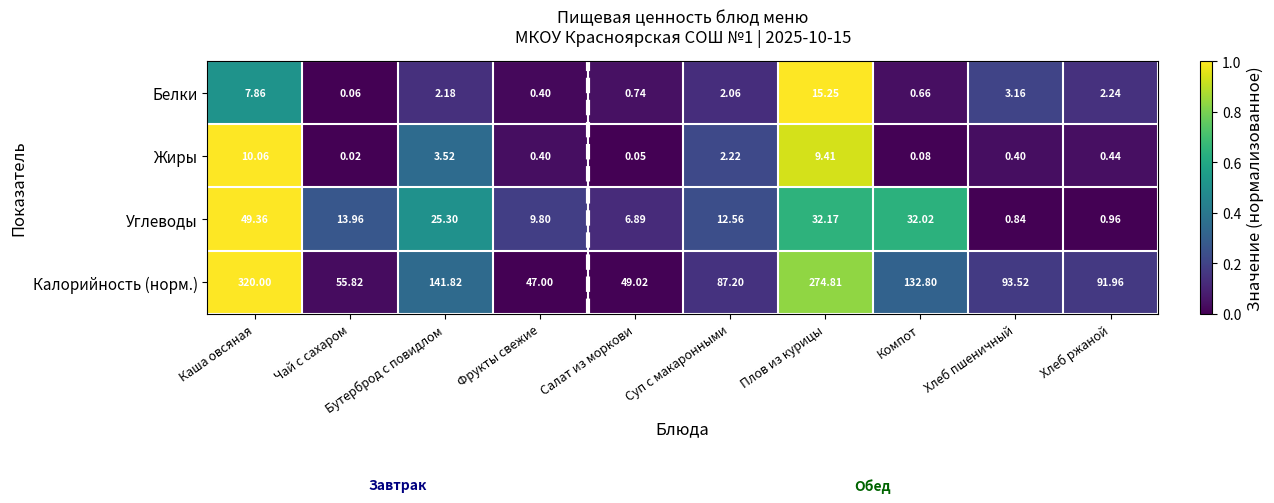

Which series has the widest spread of values?

Калорийность (норм.)